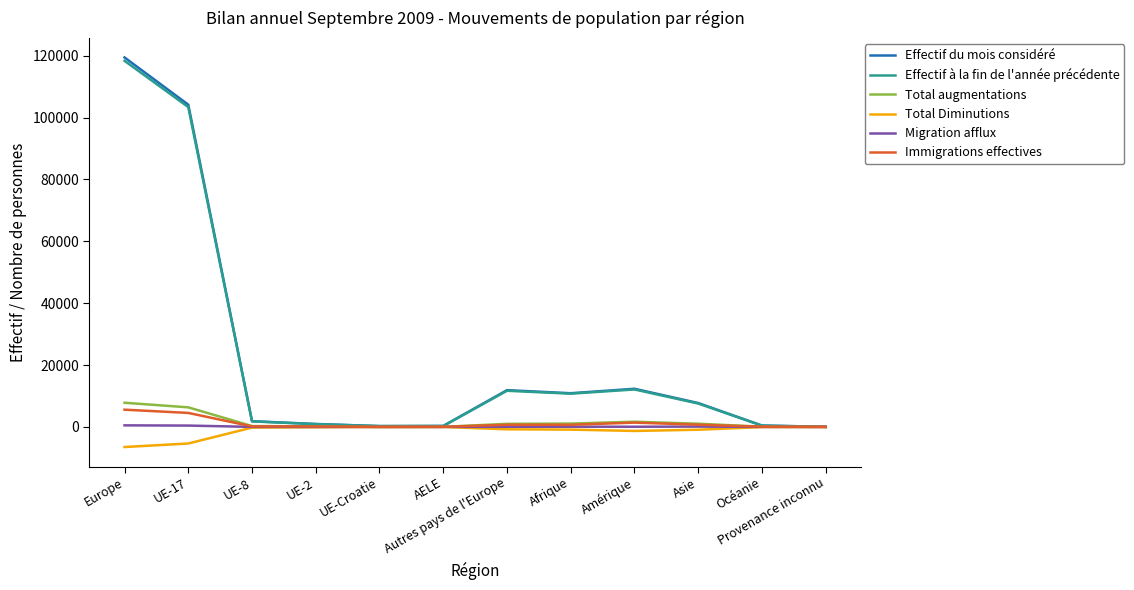

At which label does Effectif du mois considéré first exceed 7723?

Europe